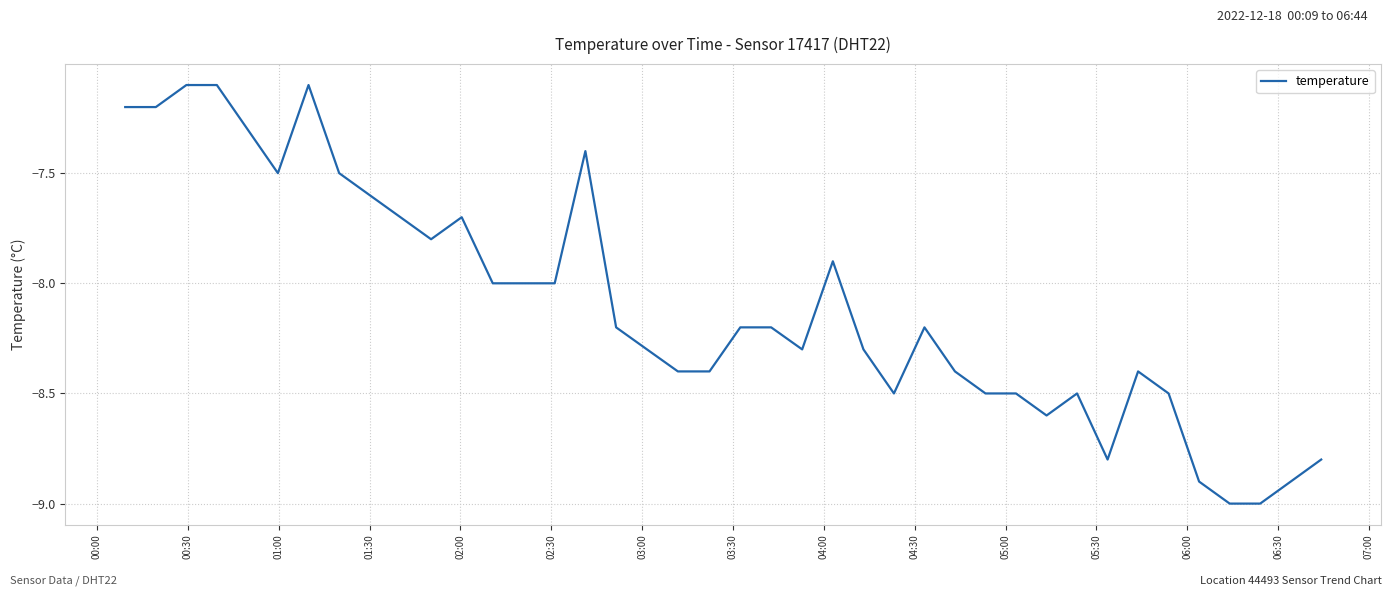

What is the minimum value shown in the chart?

-9.0